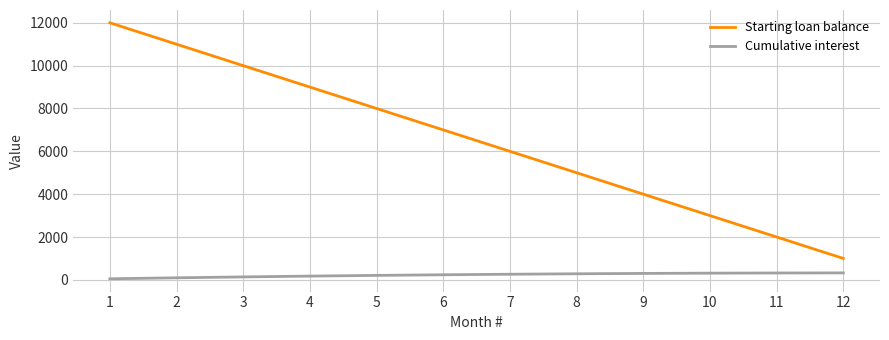

What is the total value across all series at 3?

10137.5